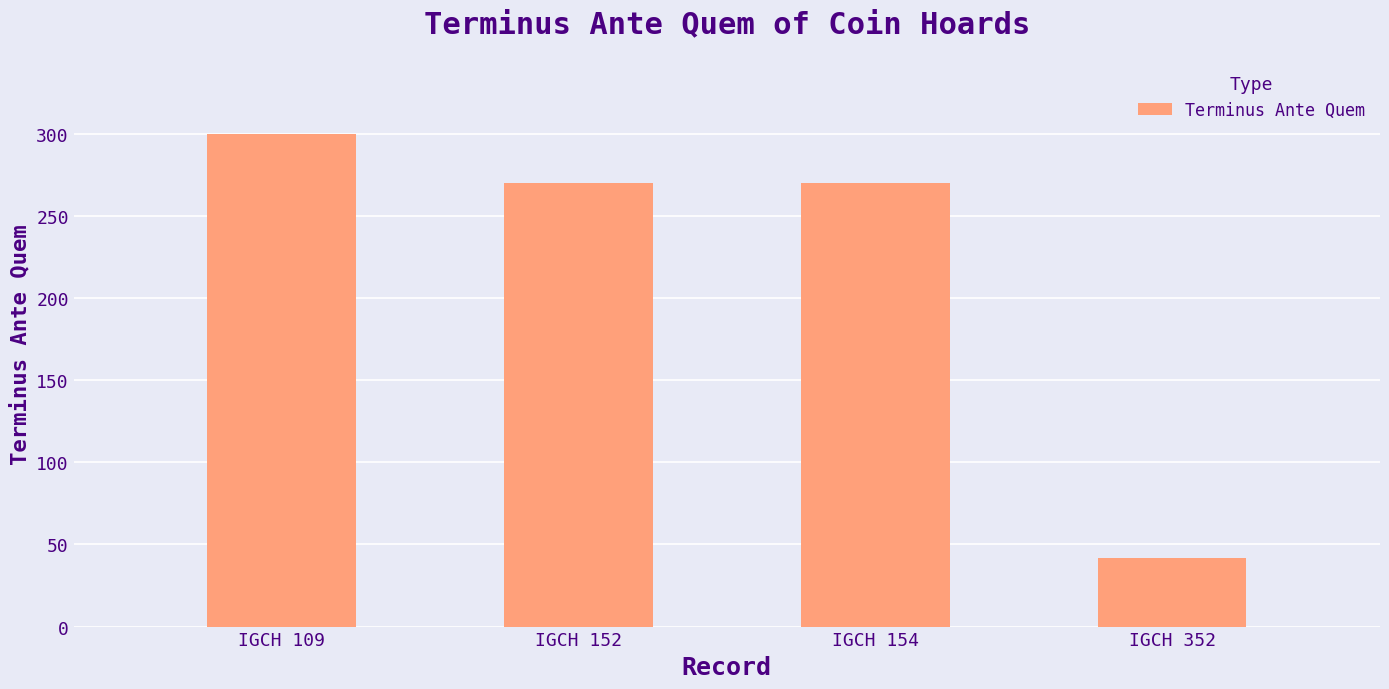

At which category does the chart reach its peak across all series?

IGCH 109